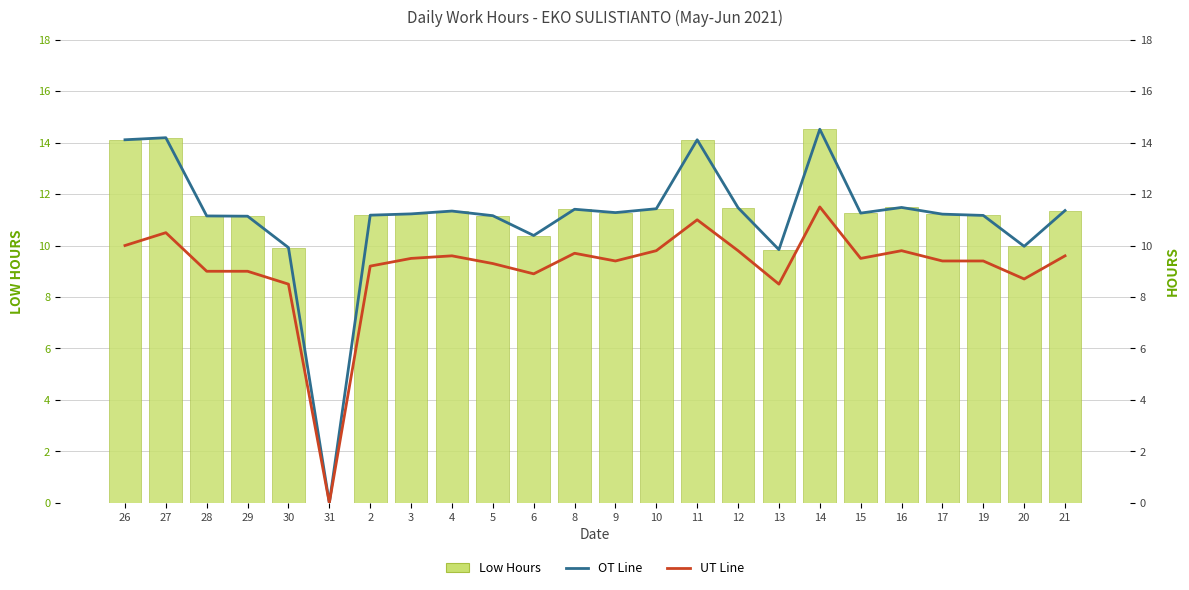

How many data points does each series have?

24